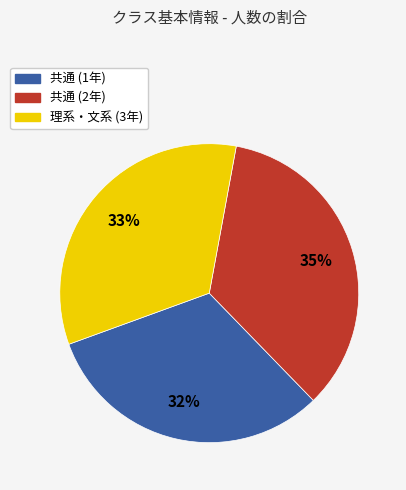

How many segments does this pie chart have?

3